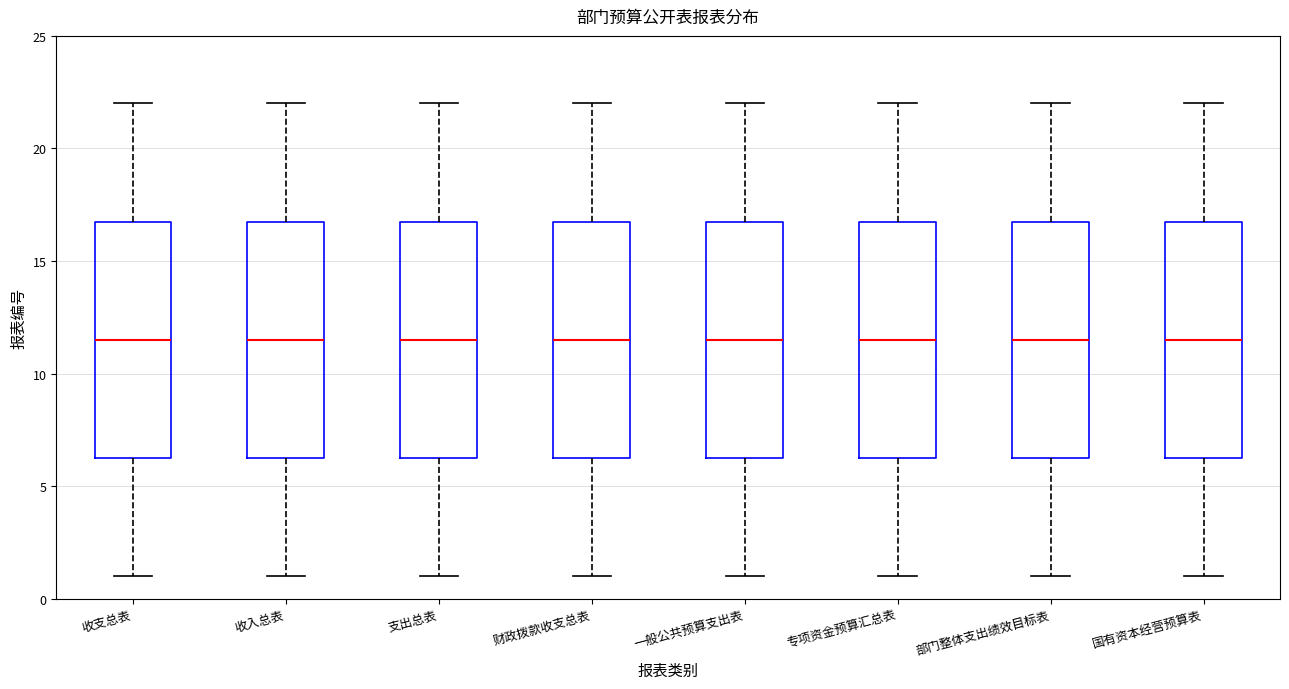

Reading left to right, read every box against the y-axis: the position of its median line, the range the box covers, and the ends of its whiskers. The values are not printed on the chart, so give them approximately, as read against the axis.

收支总表: median 11.5, box 6.5 to 17.0, whiskers 1.0 to 22.0
收入总表: median 11.5, box 6.5 to 17.0, whiskers 1.0 to 22.0
支出总表: median 11.5, box 6.5 to 17.0, whiskers 1.0 to 22.0
财政拨款收支总表: median 11.5, box 6.5 to 17.0, whiskers 1.0 to 22.0
一般公共预算支出表: median 11.5, box 6.5 to 17.0, whiskers 1.0 to 22.0
专项资金预算汇总表: median 11.5, box 6.5 to 17.0, whiskers 1.0 to 22.0
部门整体支出绩效目标表: median 11.5, box 6.5 to 17.0, whiskers 1.0 to 22.0
国有资本经营预算表: median 11.5, box 6.5 to 17.0, whiskers 1.0 to 22.0